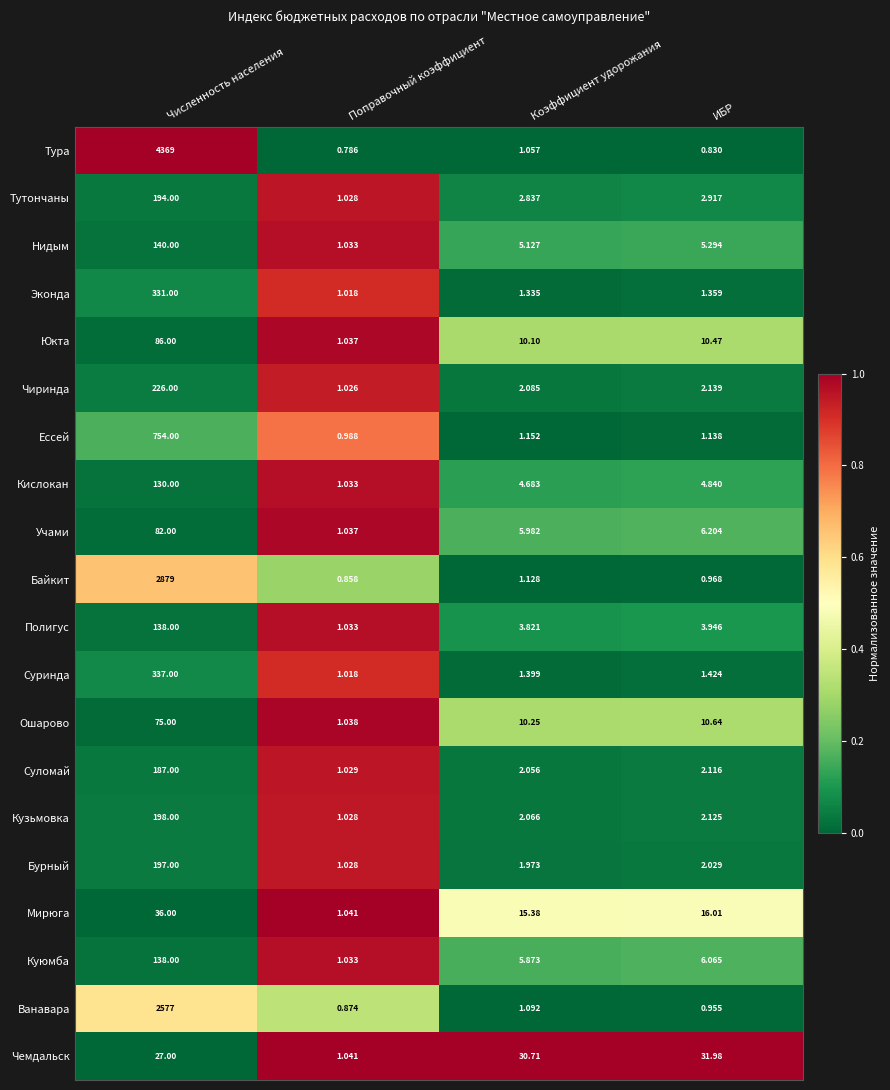

Which label corresponds to the largest value in the chart?

Численность населения